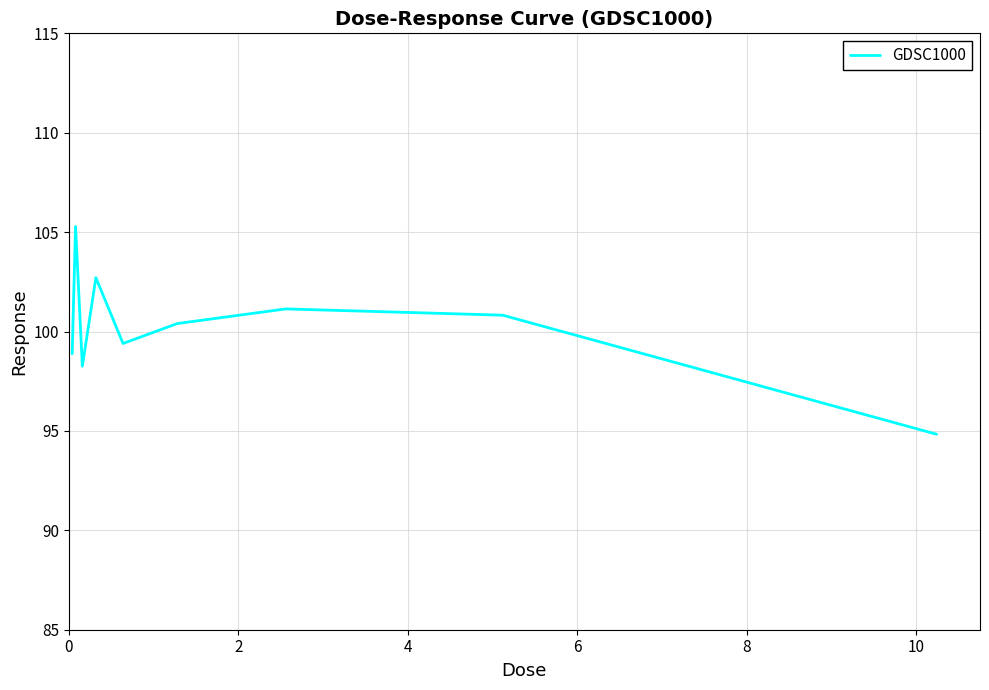

How many lines are shown in the chart?

1